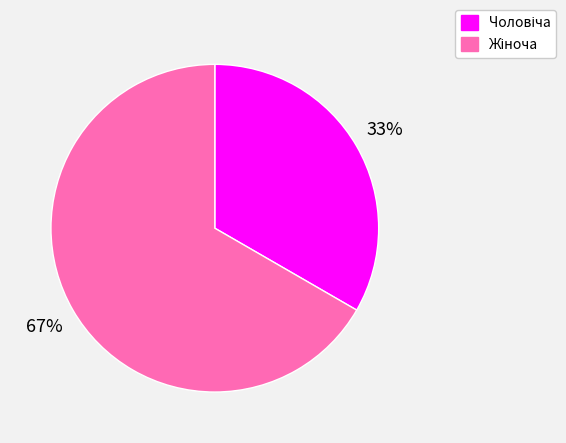

Does any single category account for the majority?

Yes